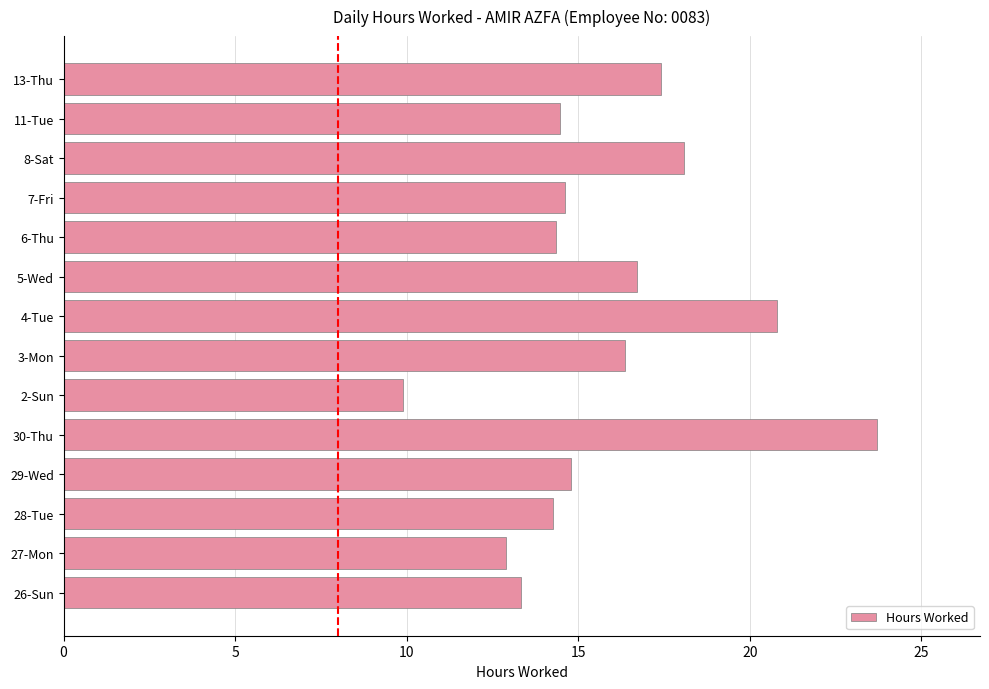

What is the ratio of the value at 6-Thu to the value at 5-Wed?

0.9